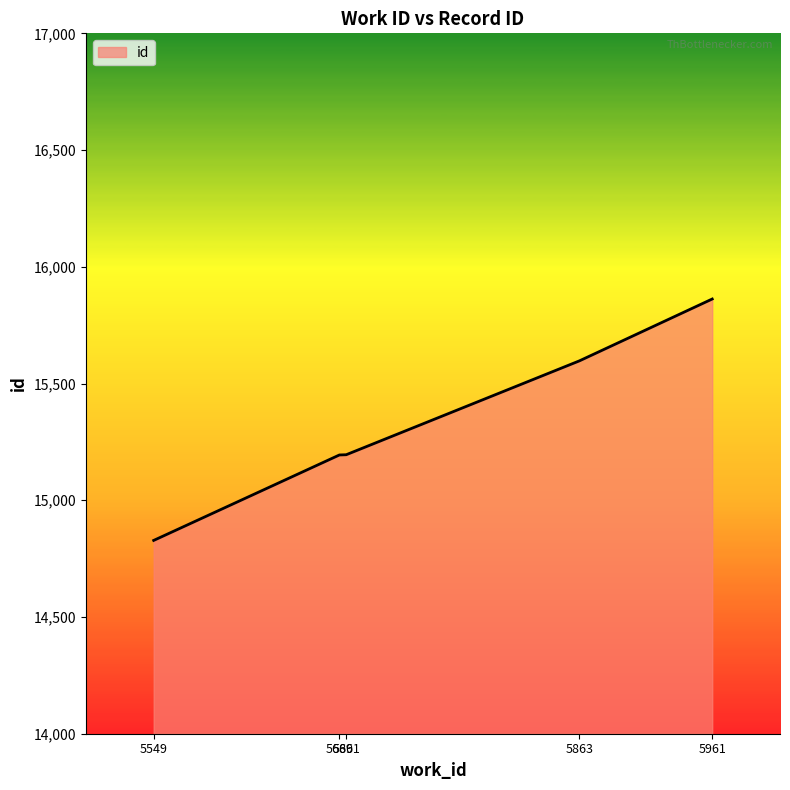

The value at 5686 is 10366. True or false?

False